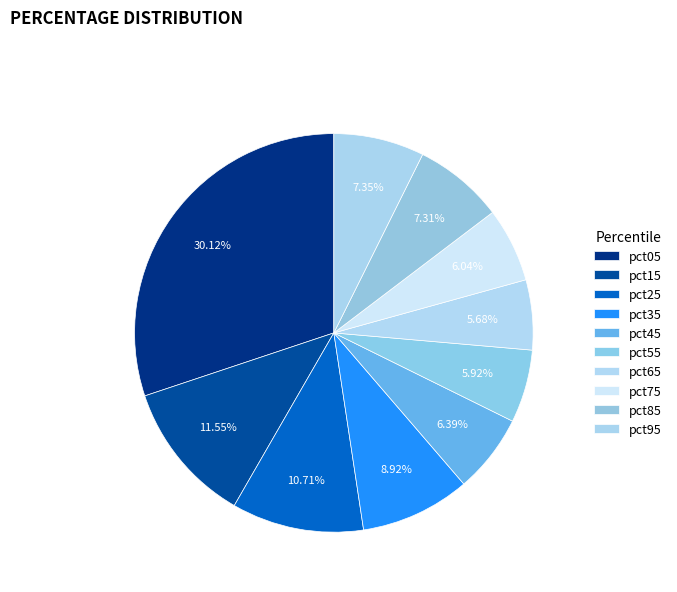

Count the number of slices in the pie.

10